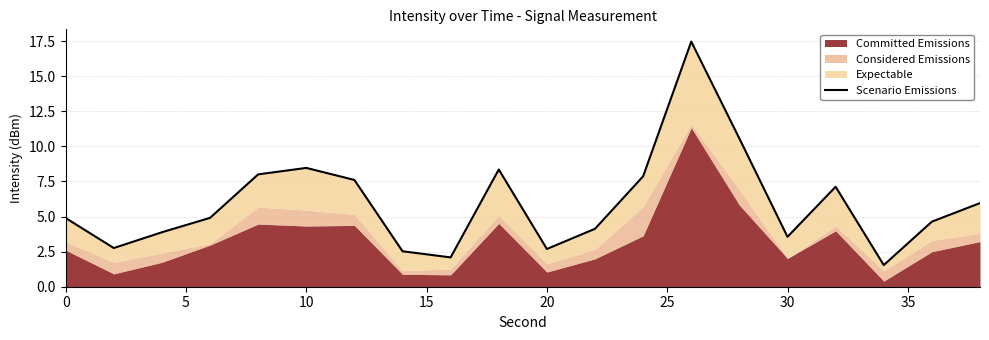

Reading left to right, transcribe all the data shown in this chart.

4.9	2.8	3.9	4.9	8.0	8.5	7.6	2.5	2.1	8.4	2.7	4.1	7.9	17.5	10.6	3.6	7.1	1.5	4.6	6.0